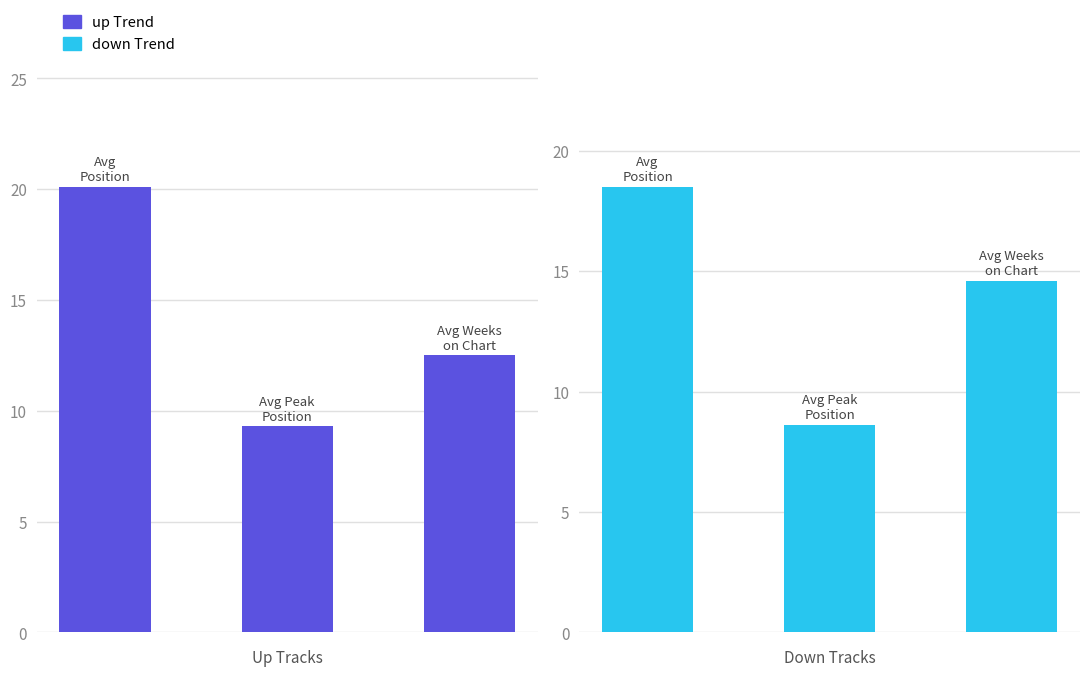

The up Trend series shows 12.5 at 2. True or false?

True